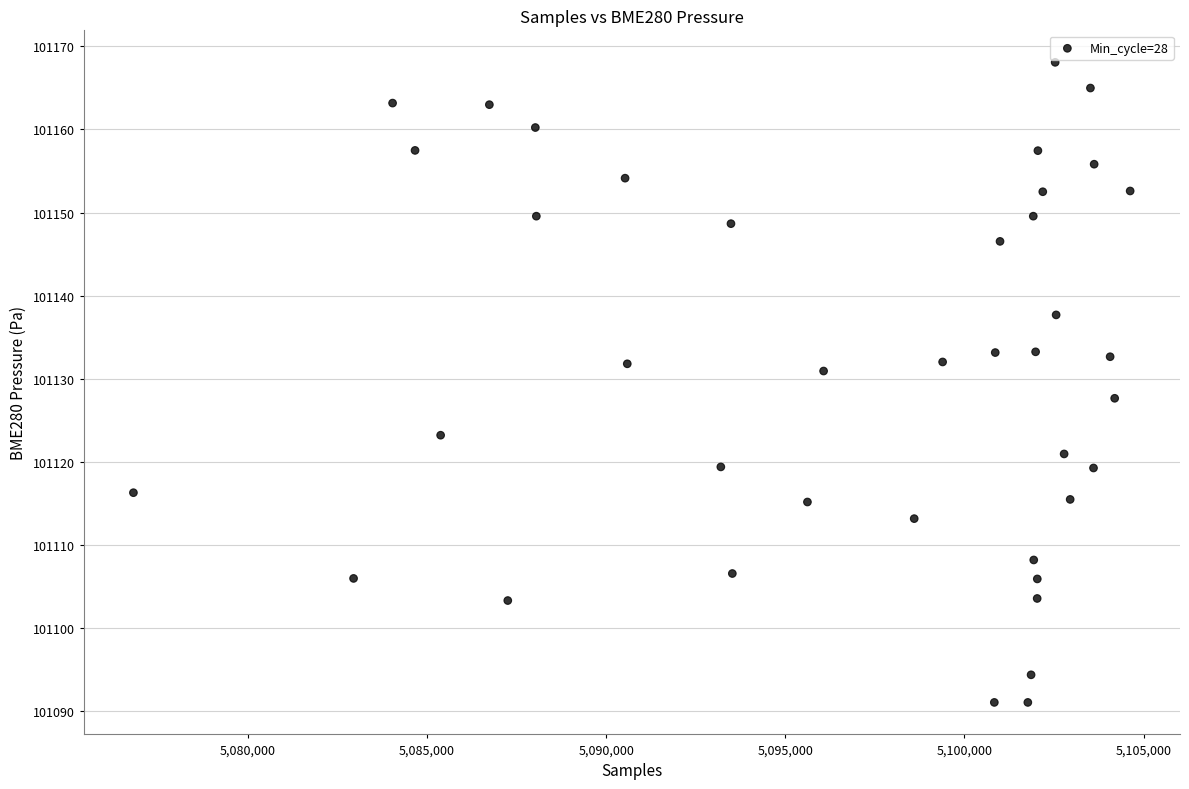

What is the range of Y values (max minus min)?

77.0